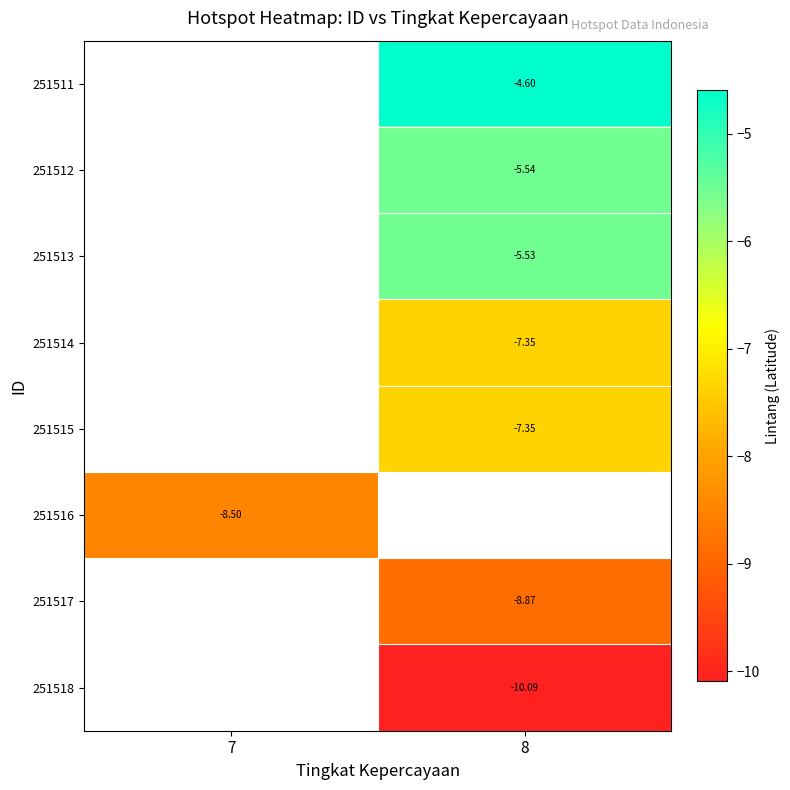

At which category does the chart reach its minimum across all series?

8